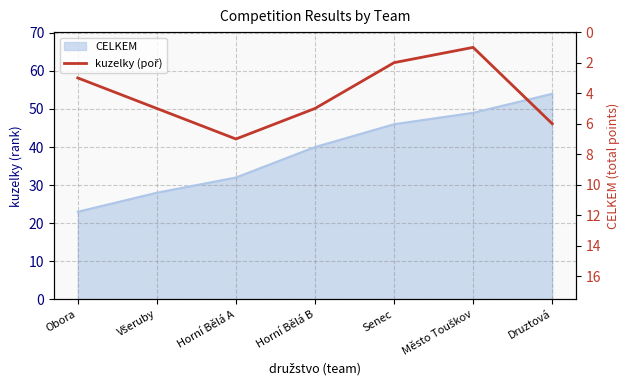

How many points are lower than both their immediate neighbors (excluding endpoints)?

1